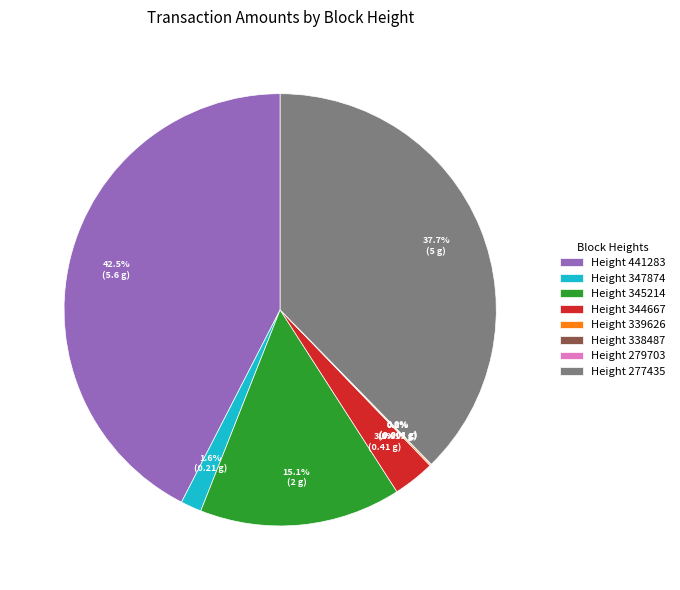

Which category has the biggest portion of the pie?

Height 441283